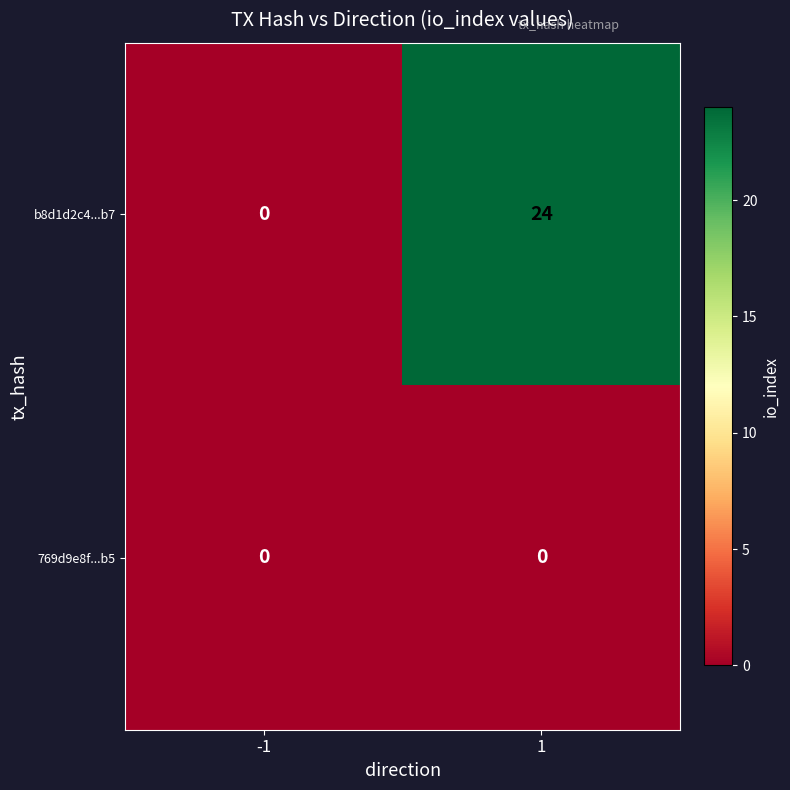

The 769d9e8f...b5 series shows 0 at -1. True or false?

True